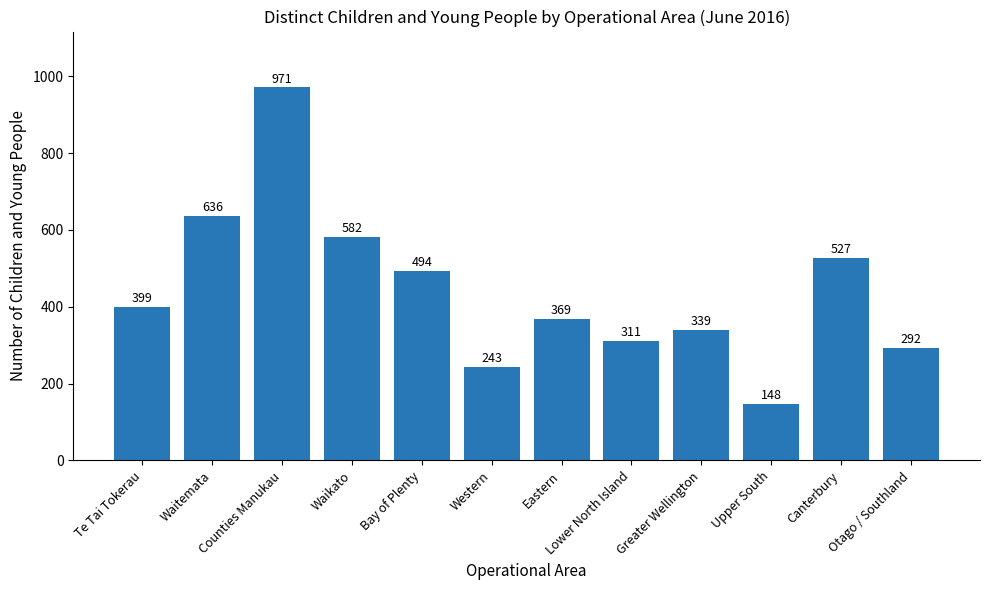

What is the greatest value displayed?

971